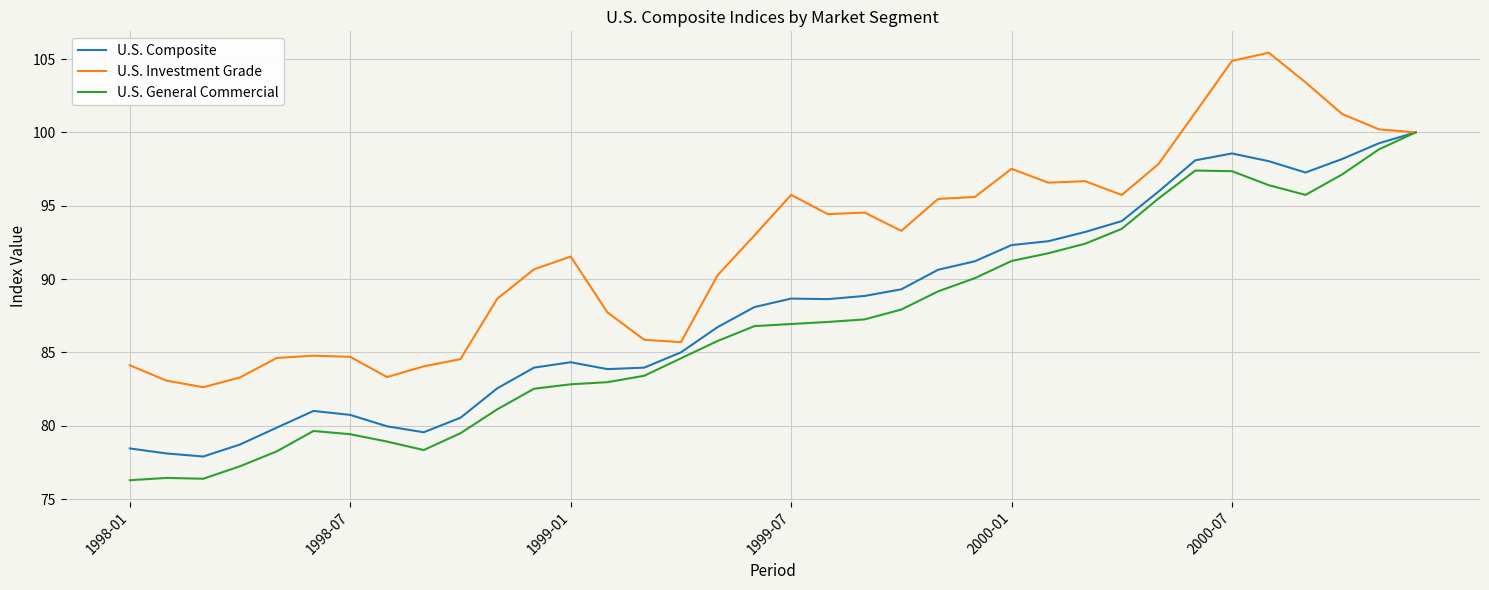

Which series has the largest total across all categories?

U.S. Investment Grade